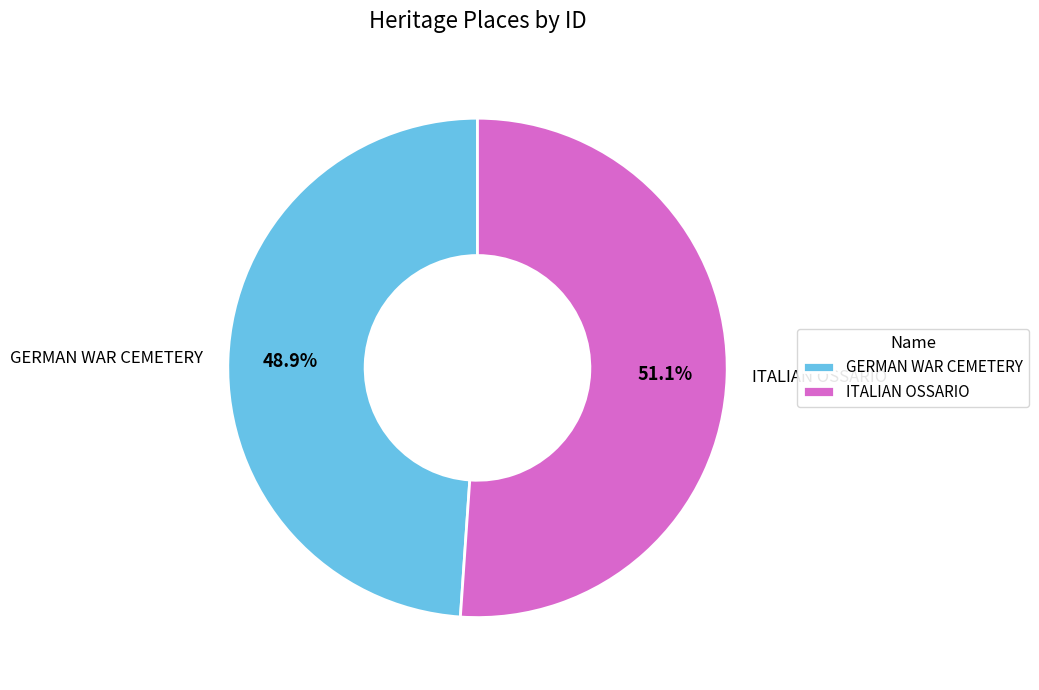

Does GERMAN WAR CEMETERY account for over 50% of the chart?

No